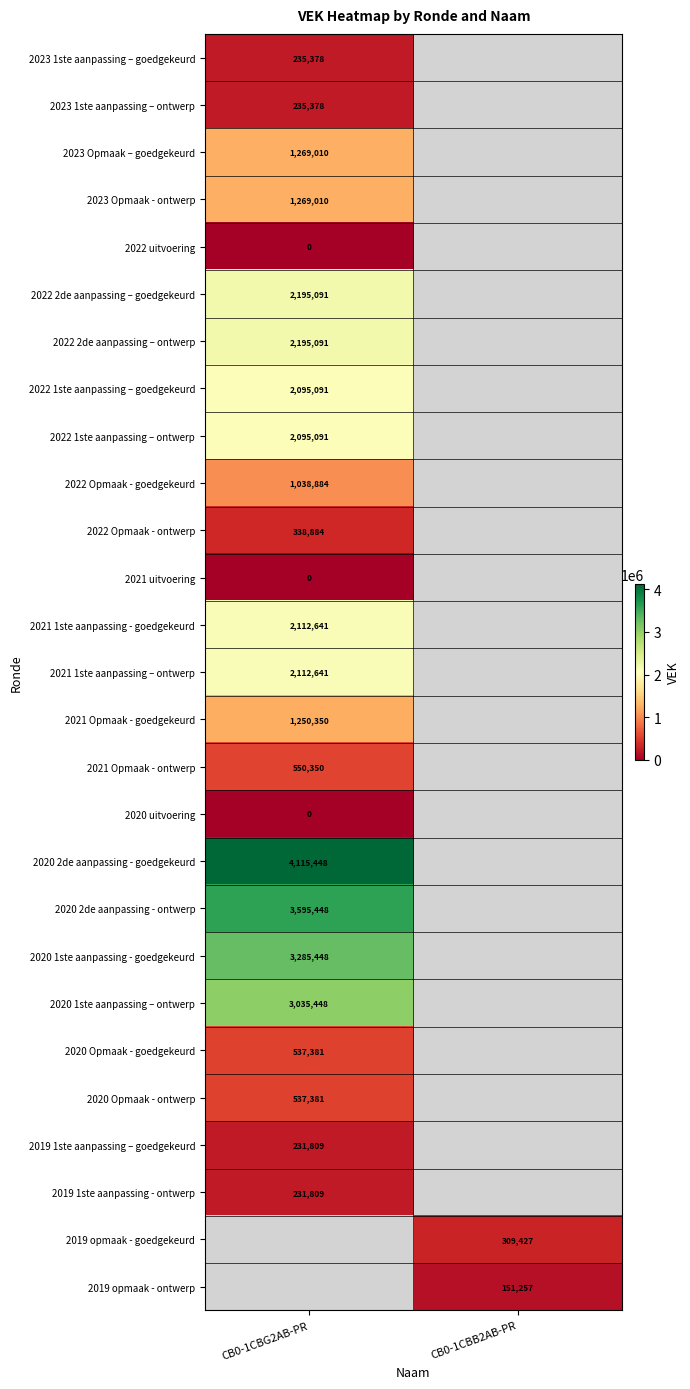

Is it true that 2019 1ste aanpassing - ontwerp equals 231809 at CB0-1CBG2AB-PR?

True